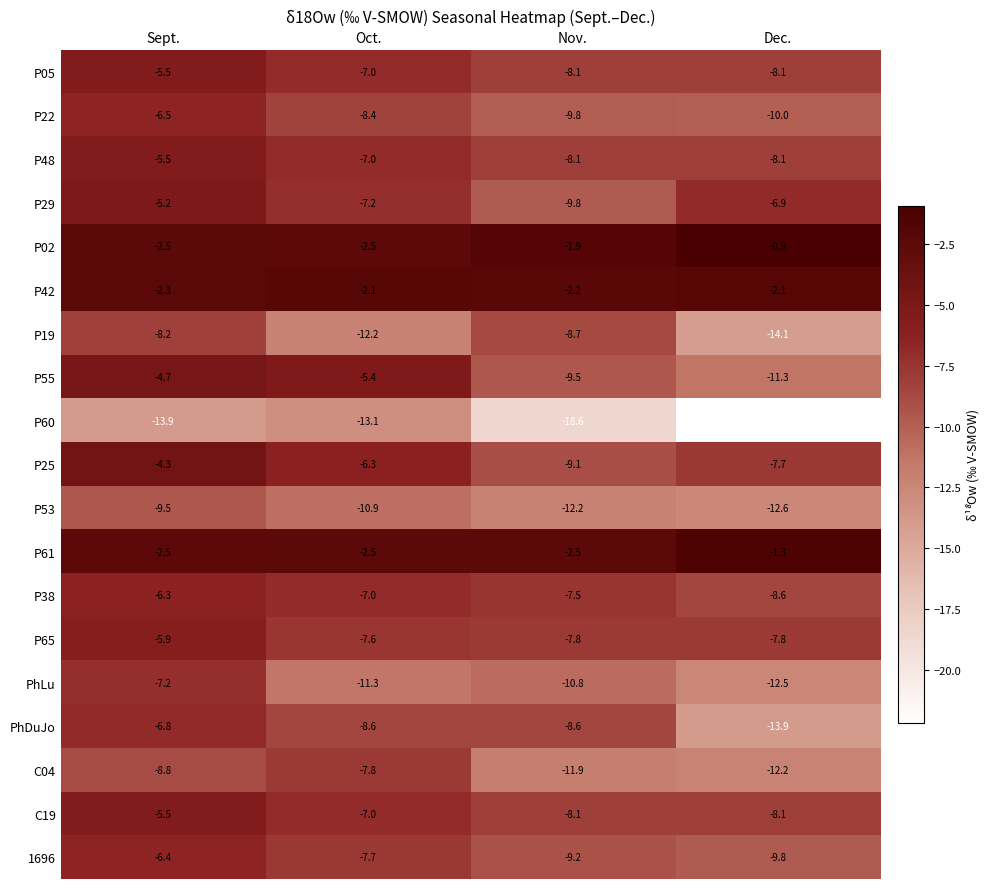

Which series has the largest range (max minus min)?

P60